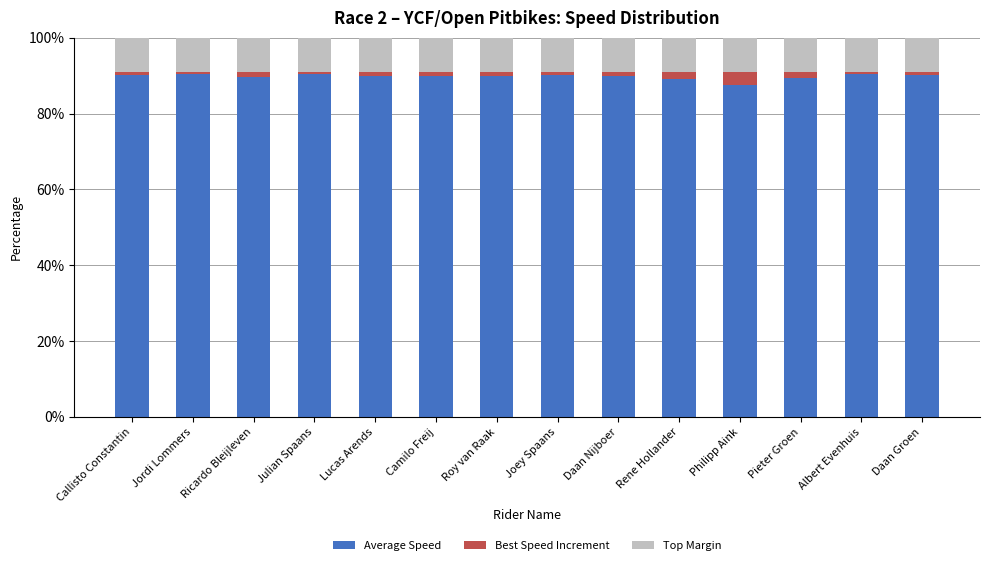

The Average Speed series shows 26.0 at Daan Groen. True or false?

False